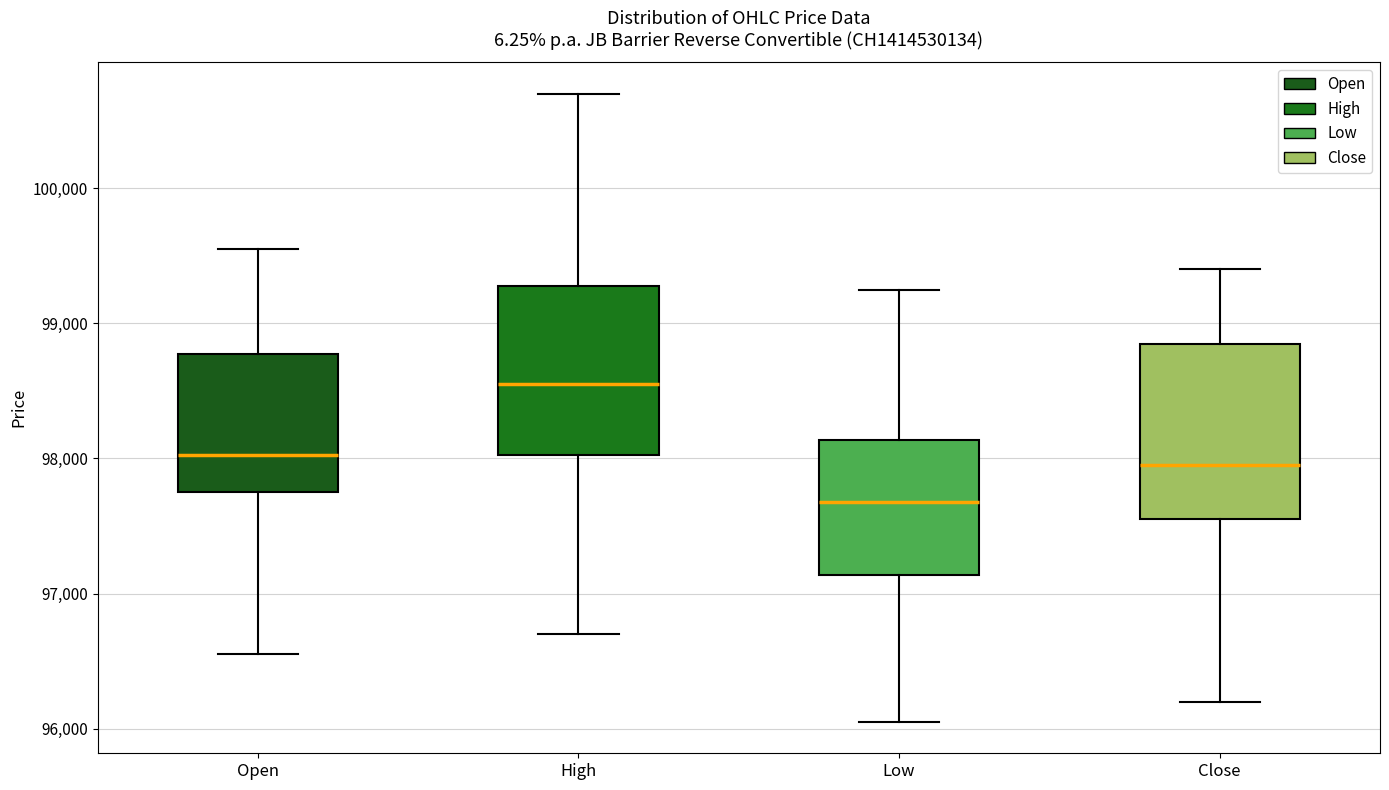

Reading left to right, transcribe this box plot: for each box, give where its median line is, the range the box spans, and where its two whiskers end, as read against the y-axis. The values are not printed on the chart, so give them approximately, as read against the axis.

Open: median 98000, box 97800 to 98800, whiskers 96600 to 99600
High: median 98600, box 98000 to 99300, whiskers 96700 to 100700
Low: median 97700, box 97100 to 98100, whiskers 96100 to 99300
Close: median 98000, box 97600 to 98900, whiskers 96200 to 99400